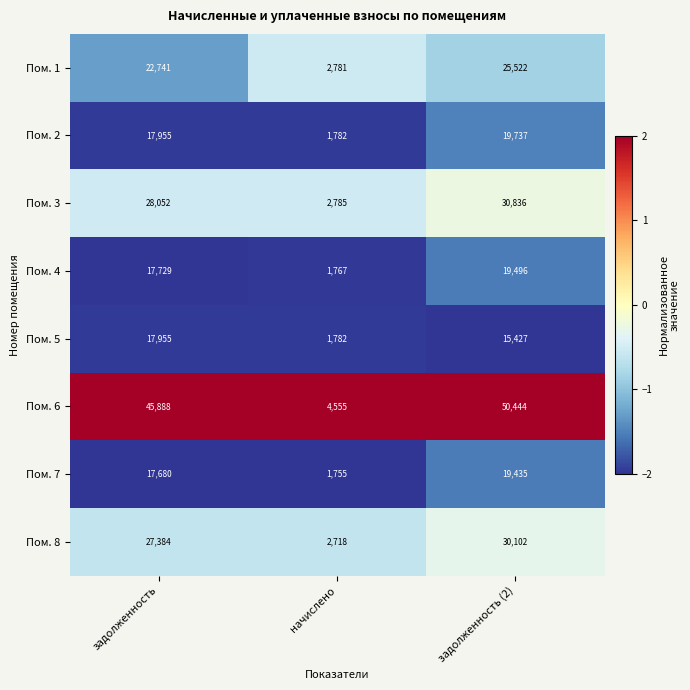

Which series has the largest total across all categories?

Пом. 6